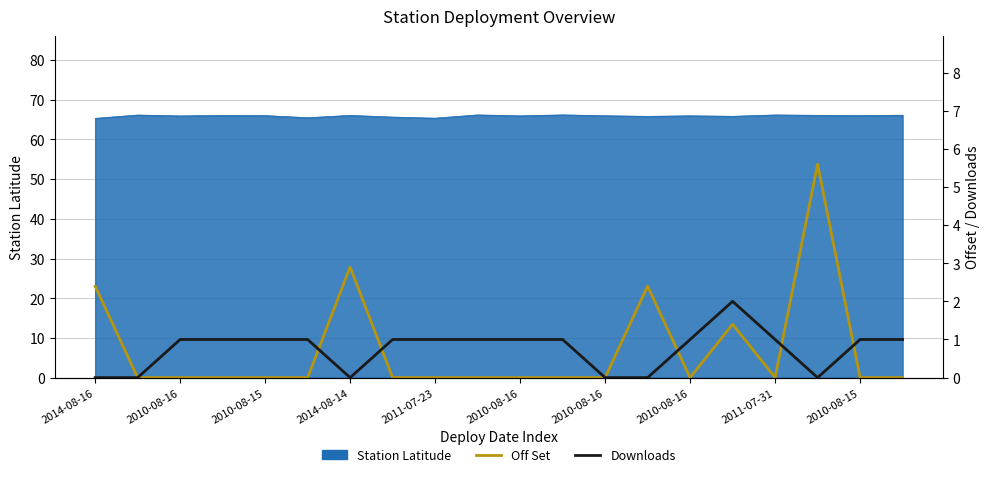

Does the chart have visible grid lines?

Yes